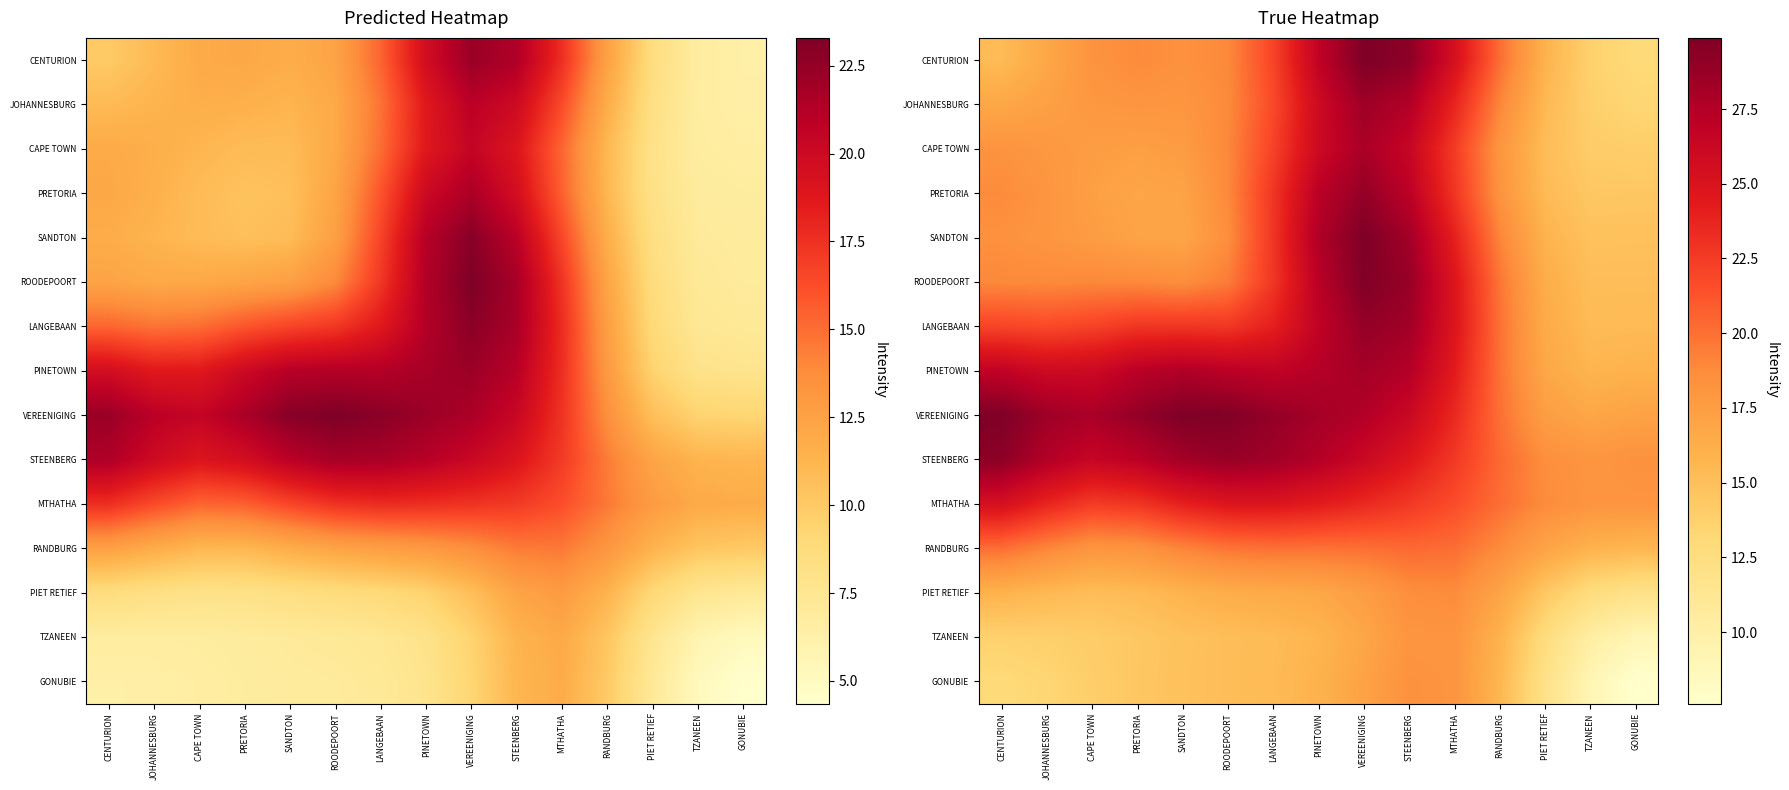

How many values in the SANDTON series are below 18?

6